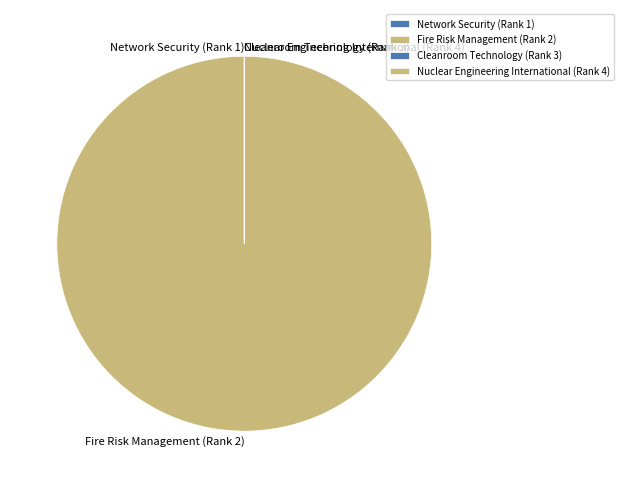

Which category has the biggest portion of the pie?

Fire Risk Management (Rank 2)